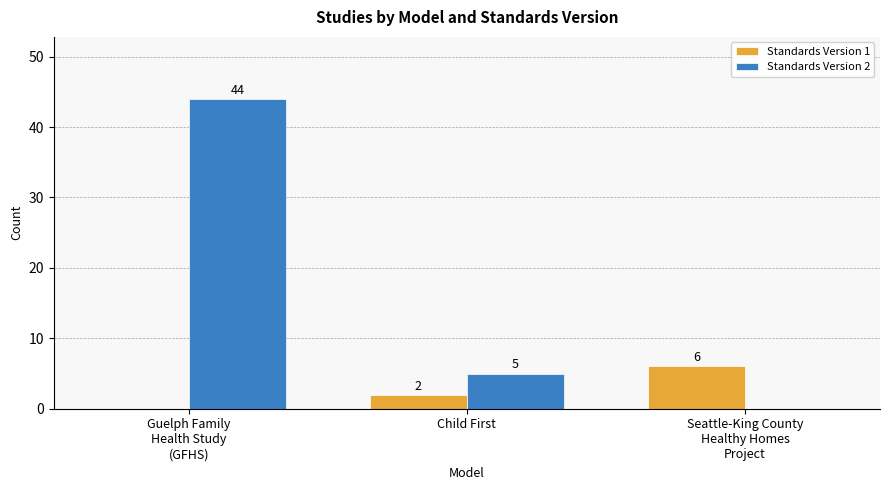

What is the highest value of the Standards Version 1 series?

6